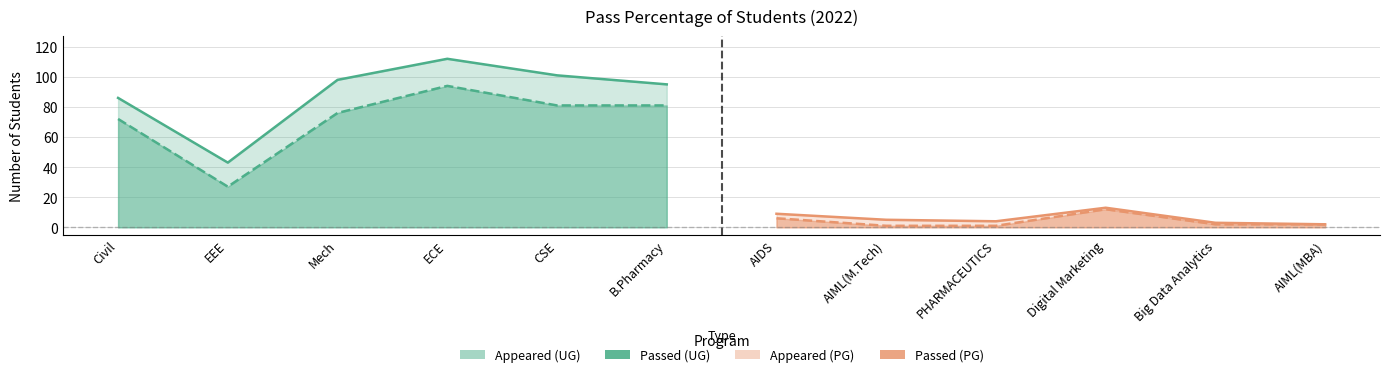

List the labels in order of passed value, smallest first.

AIML(M.Tech), PHARMACEUTICS, Big Data Analytics, AIML(MBA), AIDS, Digital Marketing, EEE, Civil, Mech, CSE, B.Pharmacy, ECE